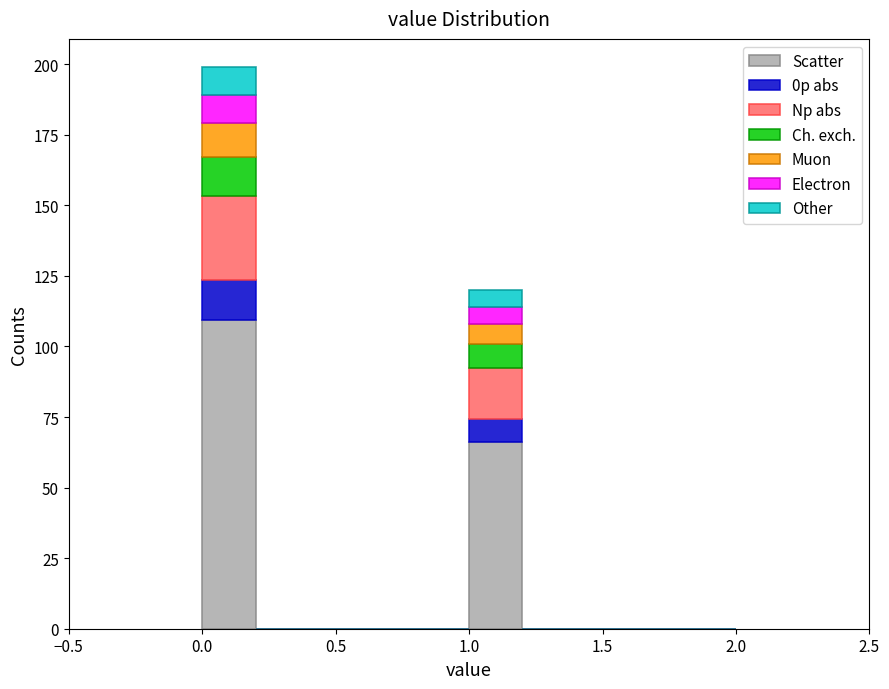

Reading left to right, transcribe this chart: for each stacked bar, give the range it covers on the x-axis and its total height. The values are not printed on the chart, so give them approximately, as read against the axis.

0.0 to 0.2: 200
0.2 to 0.4: 0
0.4 to 0.6: 0
0.6 to 0.8: 0
0.8 to 1.0: 0
1.0 to 1.2: 120
1.2 to 1.4: 0
1.4 to 1.6: 0
1.6 to 1.8: 0
1.8 to 2.0: 0